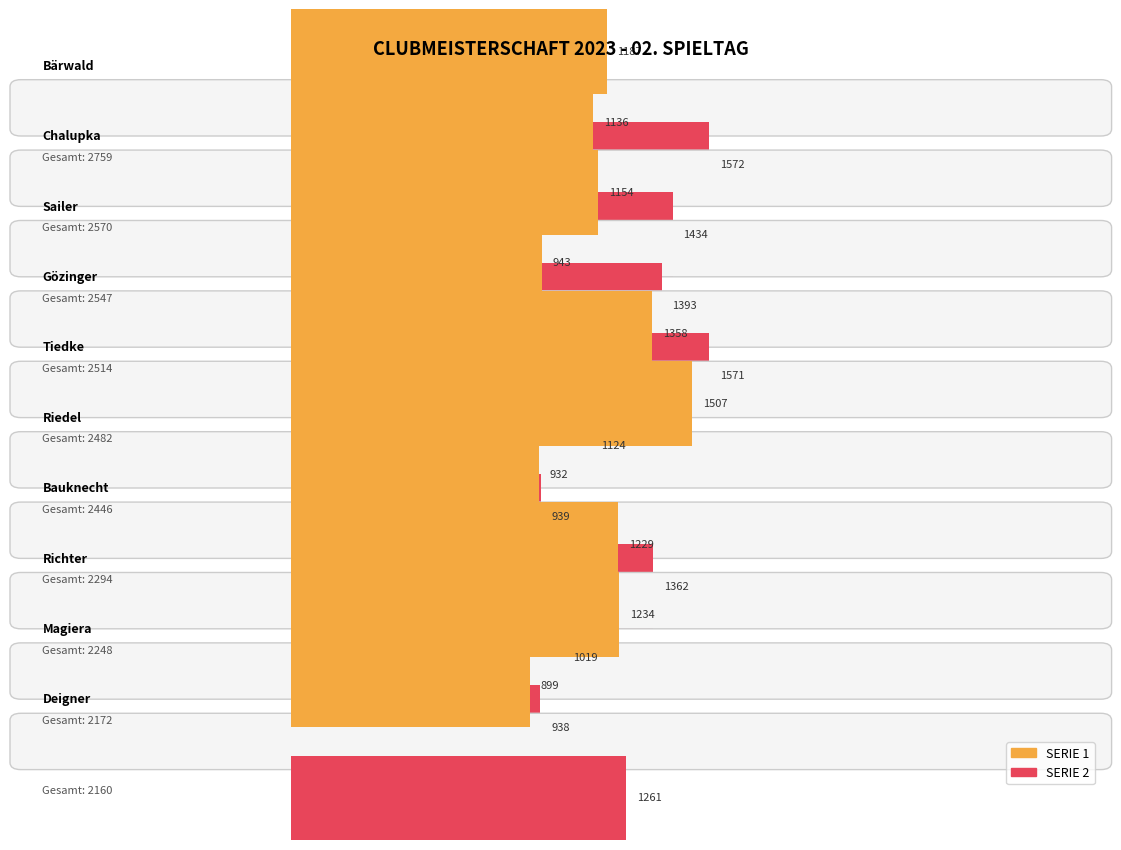

Does the chart contain any negative values?

No